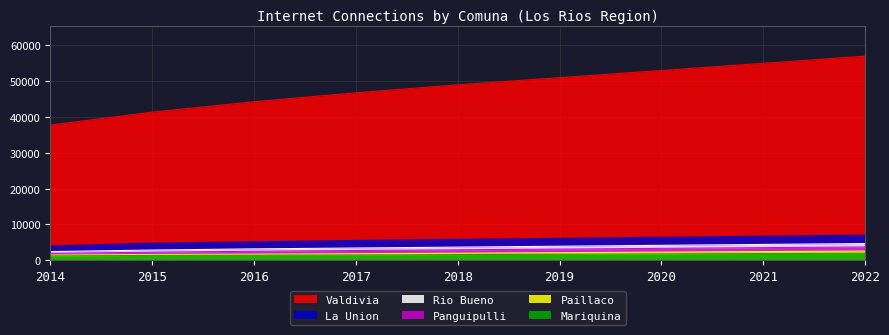

How many data points in Valdivia are above 49000?

4